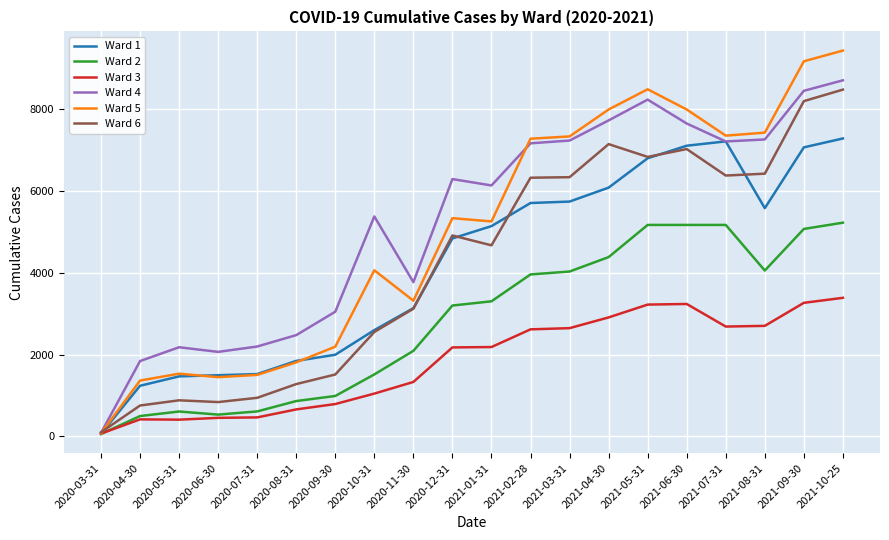

What is the difference between the Ward 6 values at 2021-08-31 and 2020-05-31?

5531